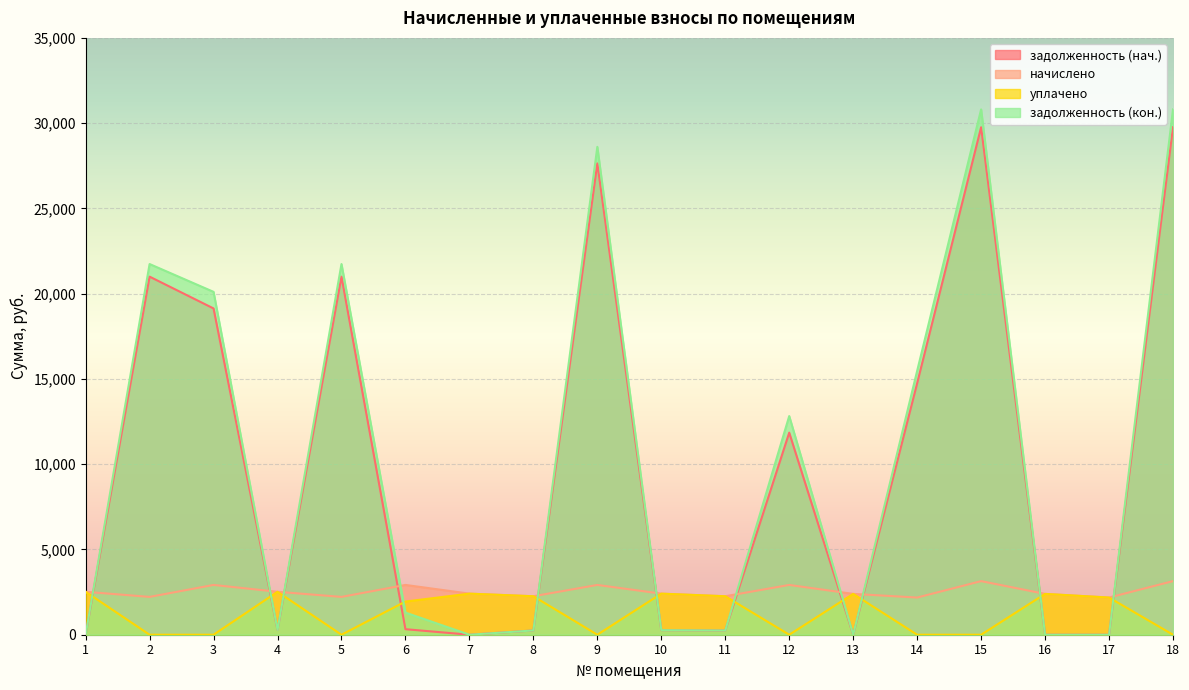

How many times do начислено and задолженность (нач.) cross each other?

11